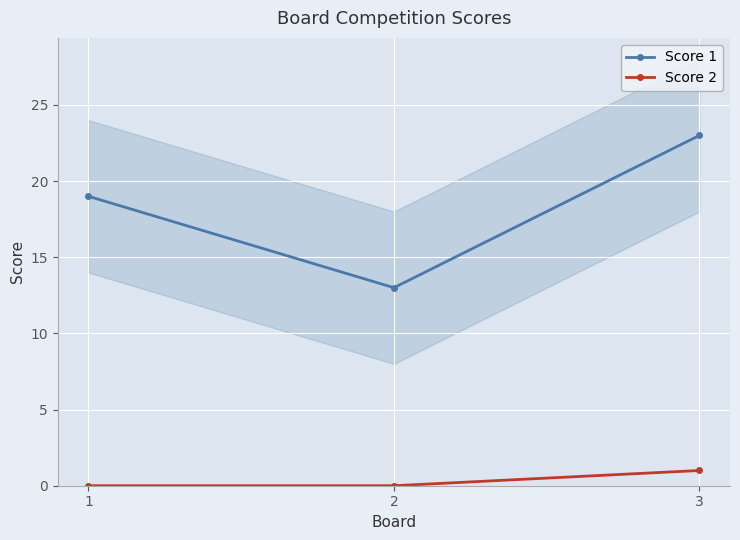

What is the sum of all Score 1 values?

55